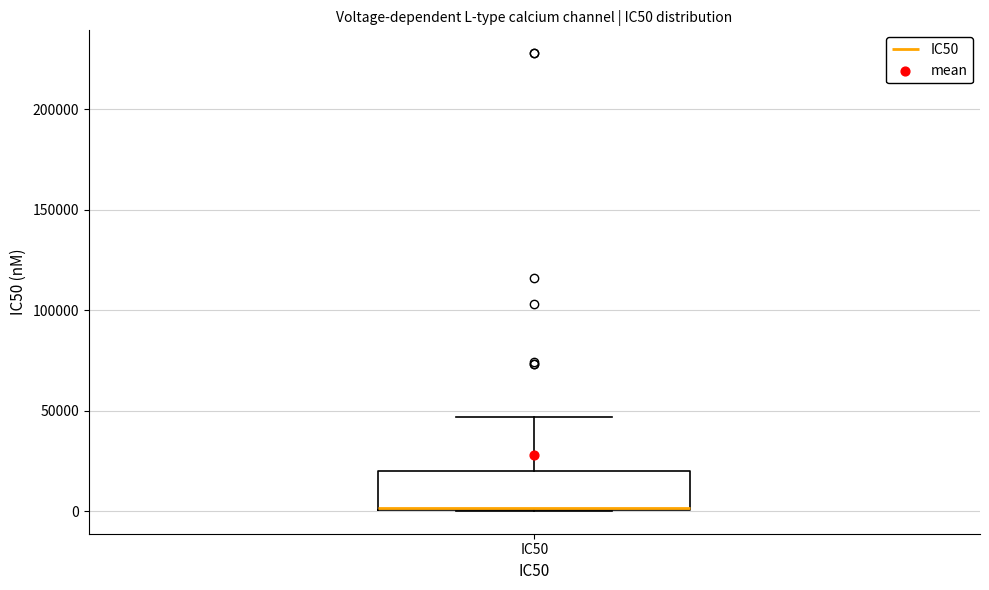

Where is the upper edge of the box for IC50 on the y-axis? The values are not printed on the chart, so give them approximately, as read against the axis.

20000